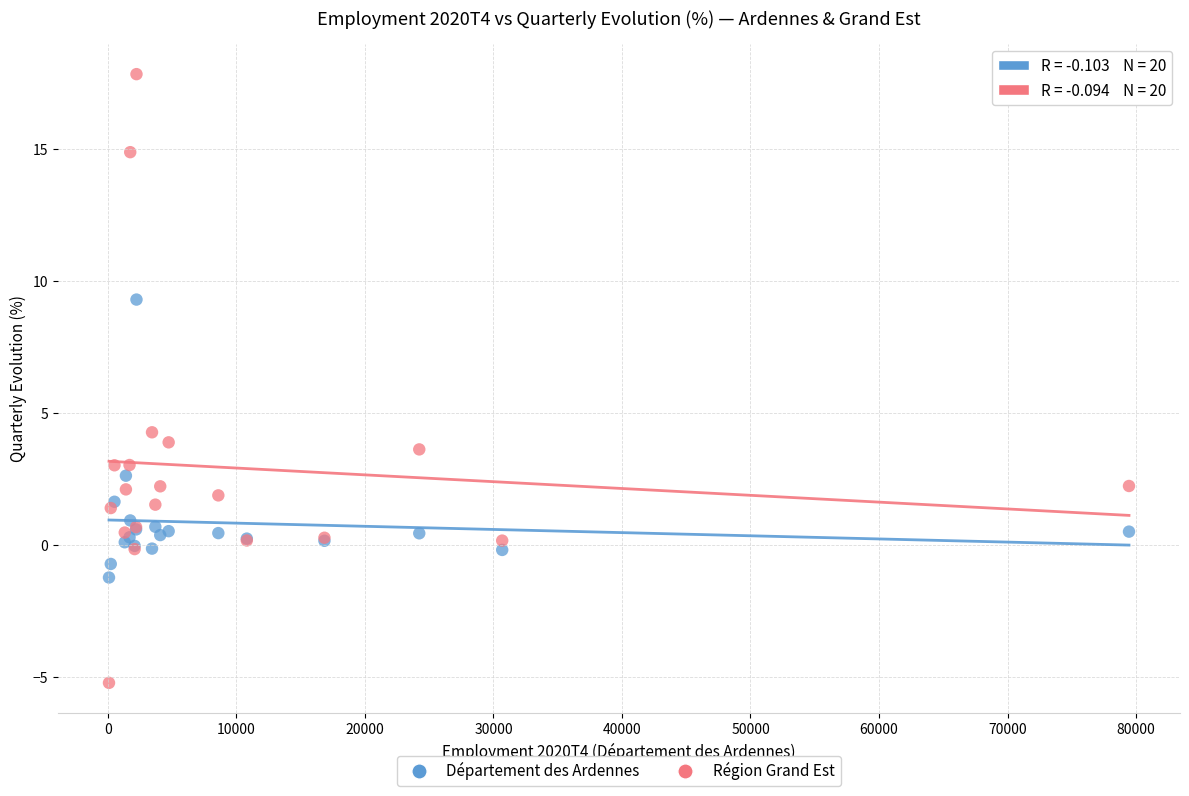

Which series contains the highest Y value?

Région Grand Est